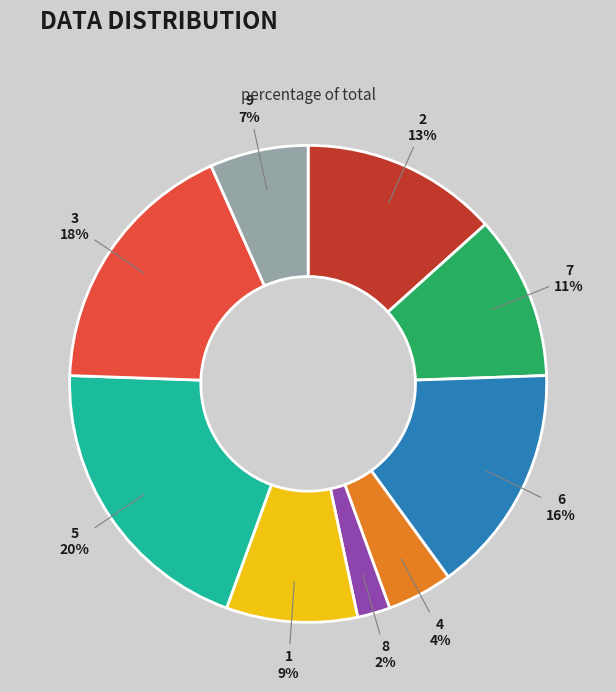

To the nearest percent, what is the difference between the largest and smallest slice percentages?

18%